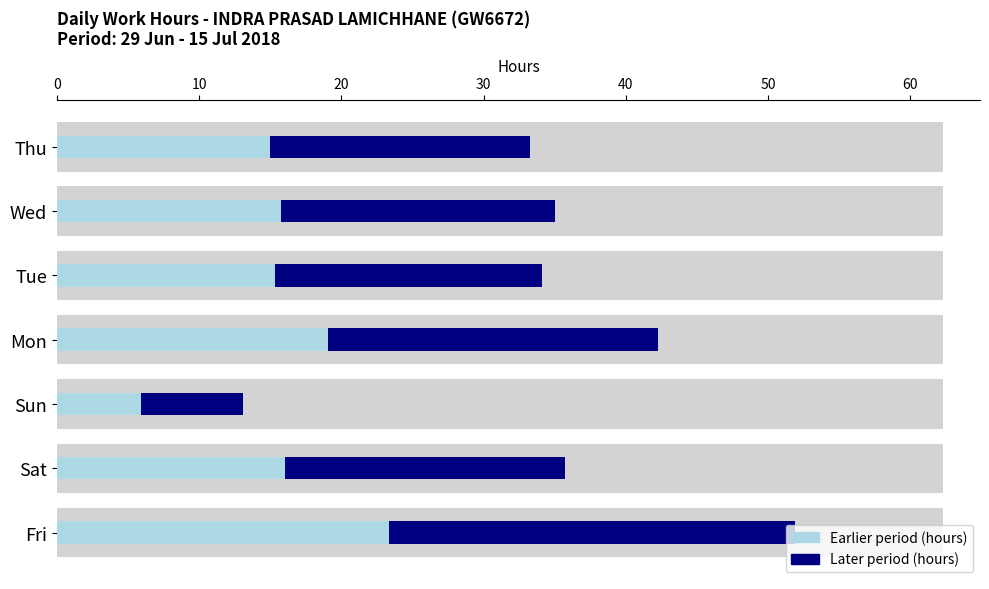

Reading right to left, extract all data points from this chart.

Earlier period (hours): 15.0	15.8	15.4	19.0	5.9	16.1	23.4
Later period (hours): 18.3	19.3	18.8	23.3	7.2	19.6	28.6